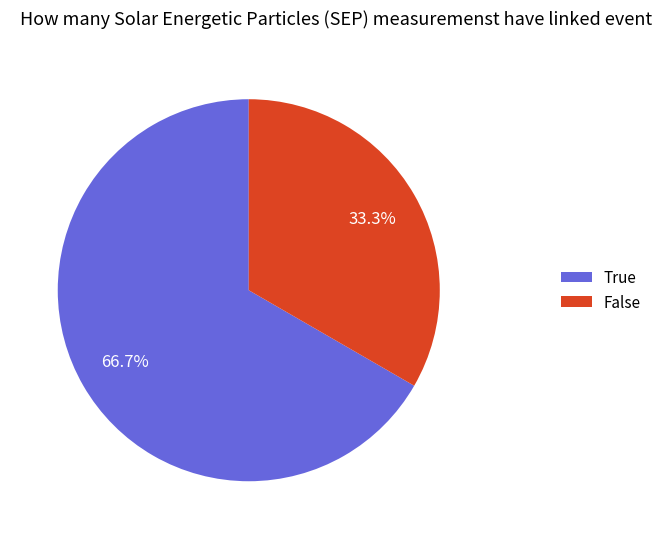

Between True and False, which is larger?

True